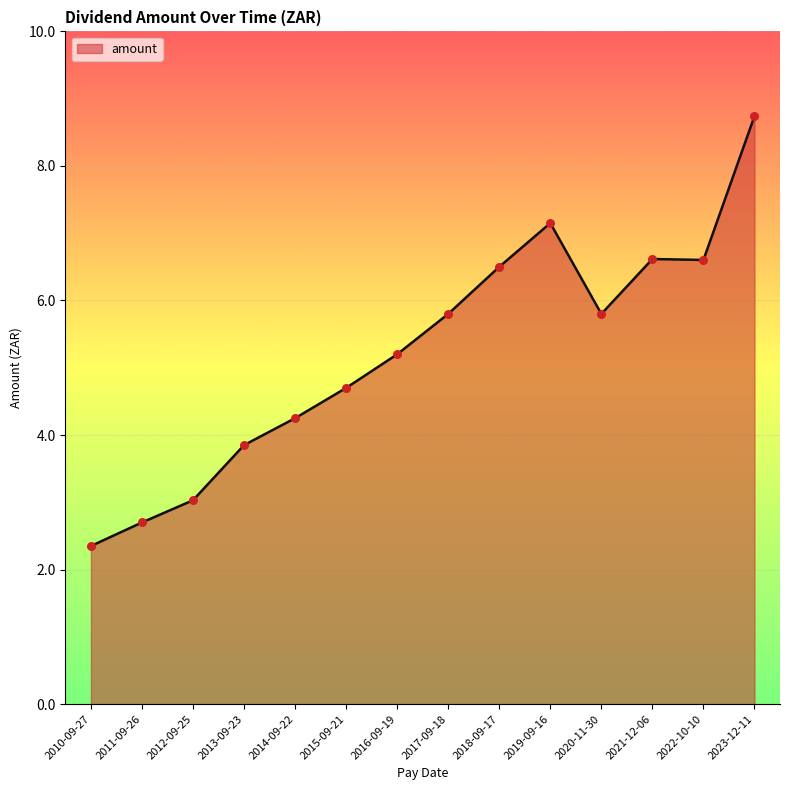

Between 2015-09-21 and 2021-12-06, which is larger?

2021-12-06